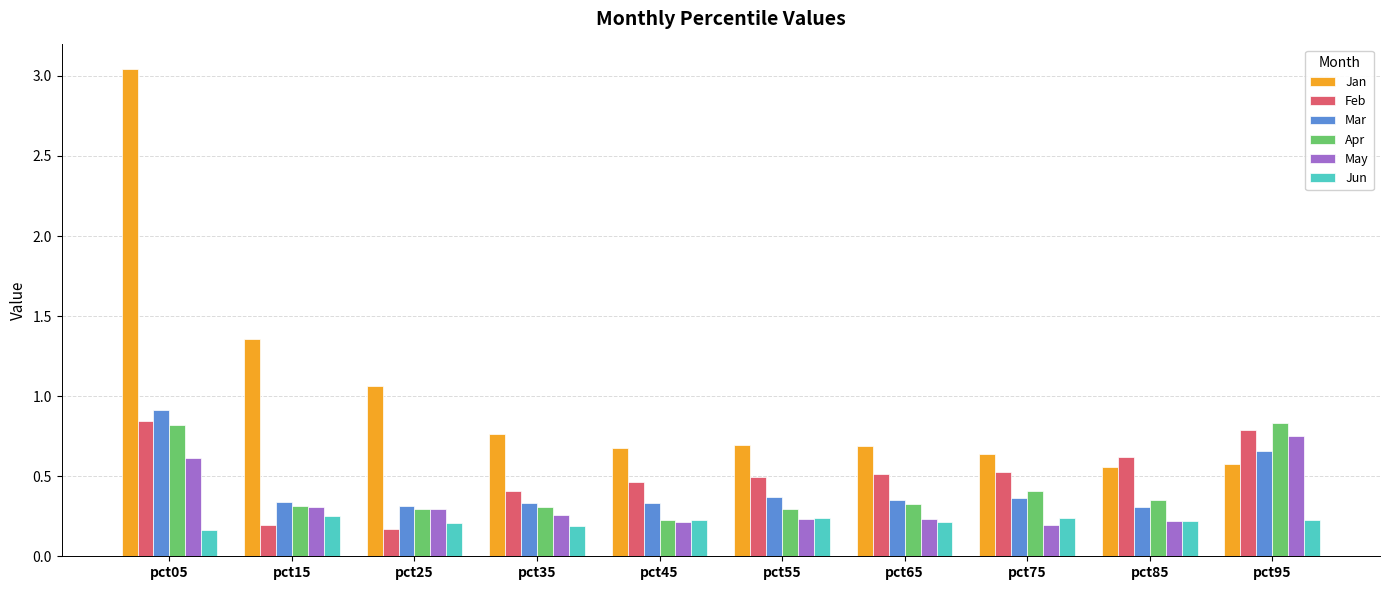

Does the chart contain any negative values?

No